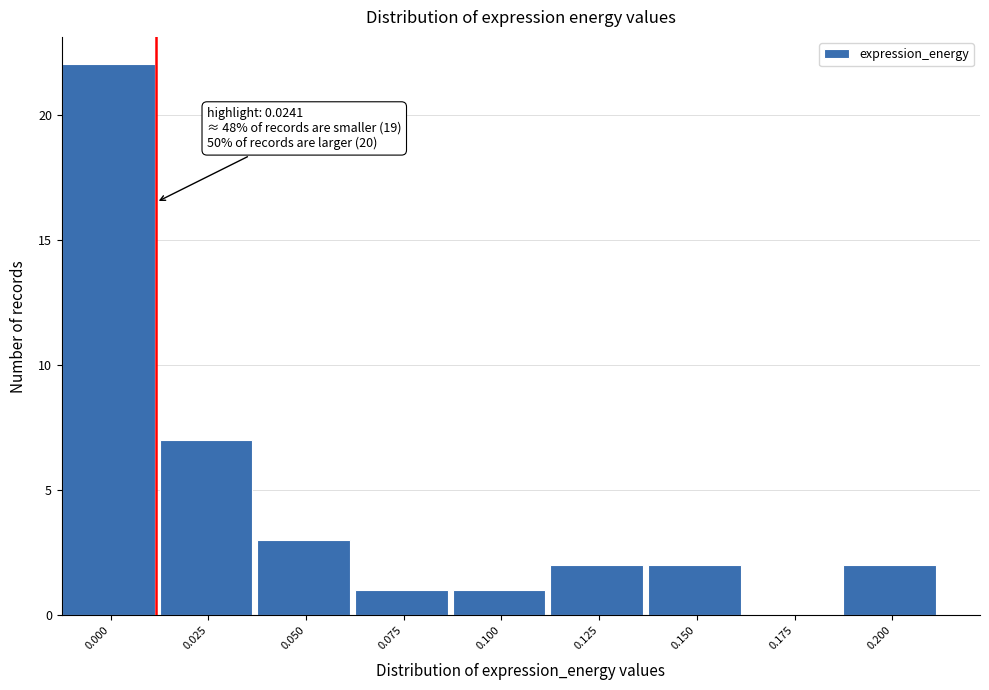

Reading left to right, extract all data points from this chart.

0.000=22	0.025=7	0.050=3	0.075=1	0.100=1	0.125=2	0.150=2	0.175=0	0.200=2